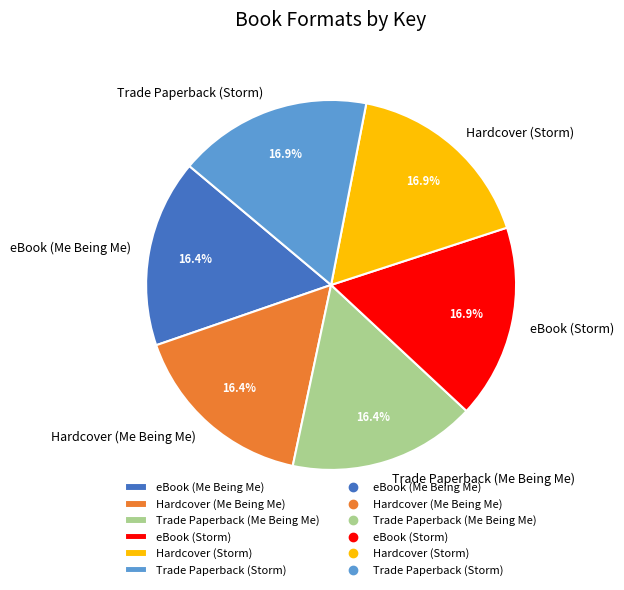

Is Trade Paperback (Me Being Me) the majority of the pie?

No